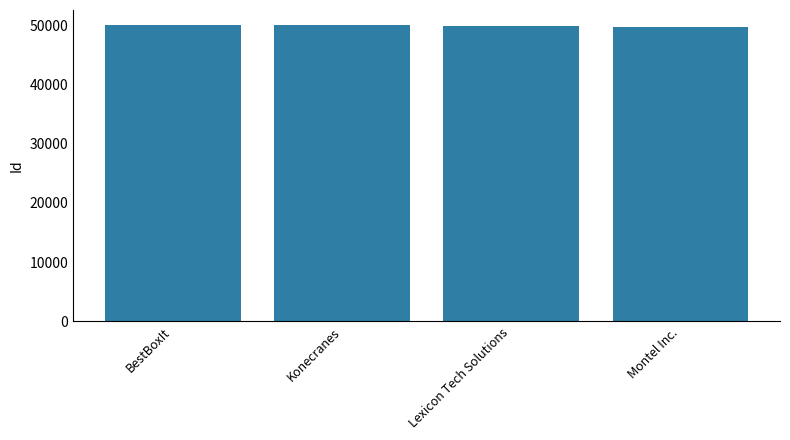

How many data points does each series have?

4